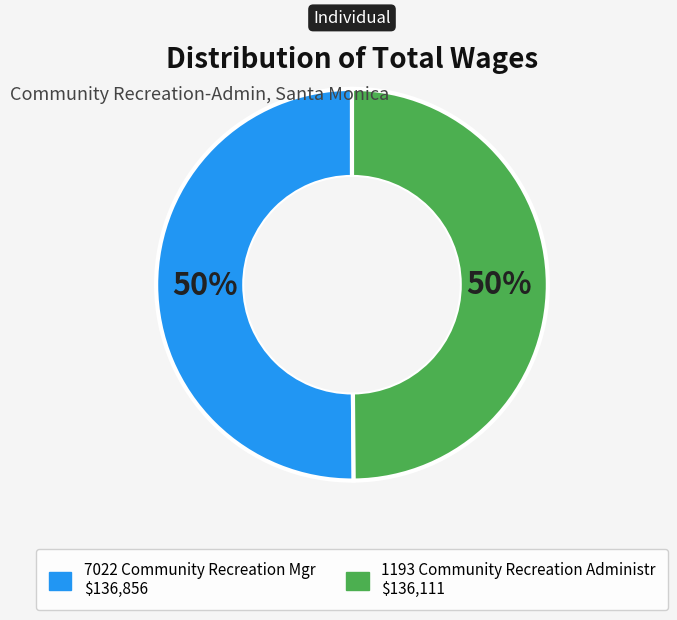

To the nearest percent, what percentage of the pie is 1193 Community Recreation Administr?

50%